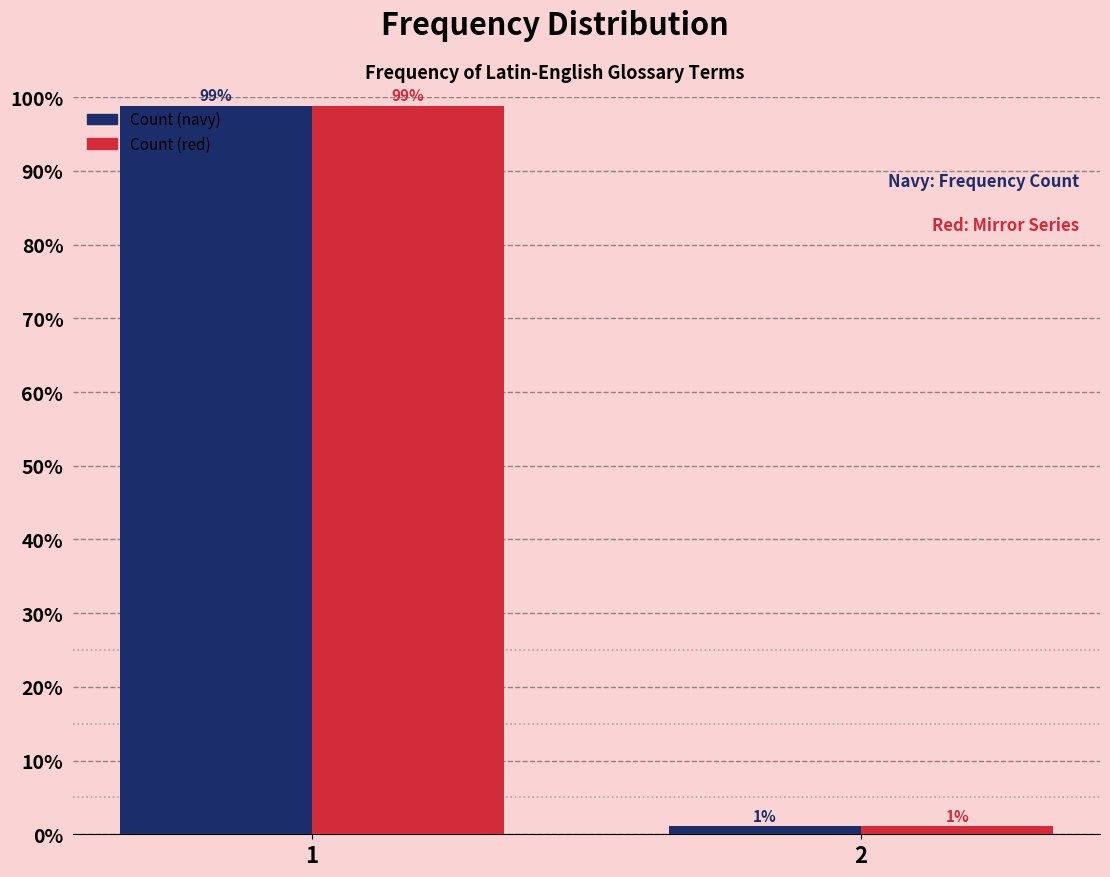

What is the maximum value shown in the chart?

98.9